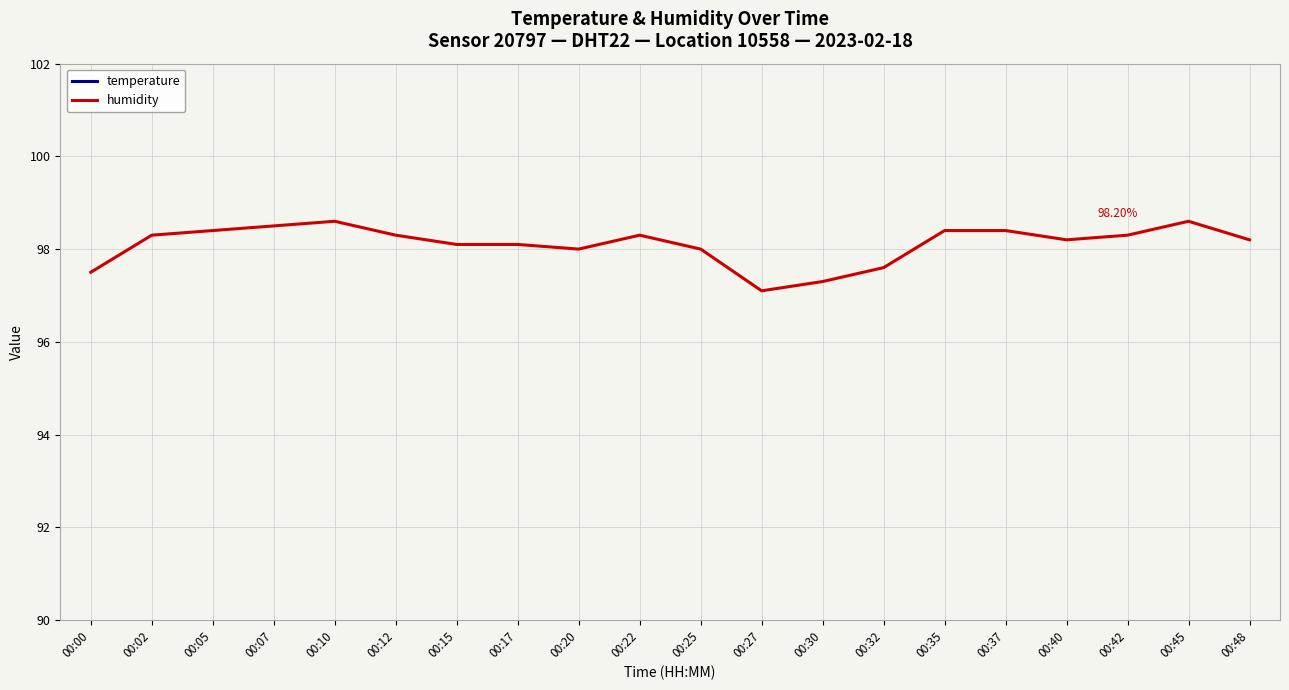

What is the highest value of the humidity series?

98.6